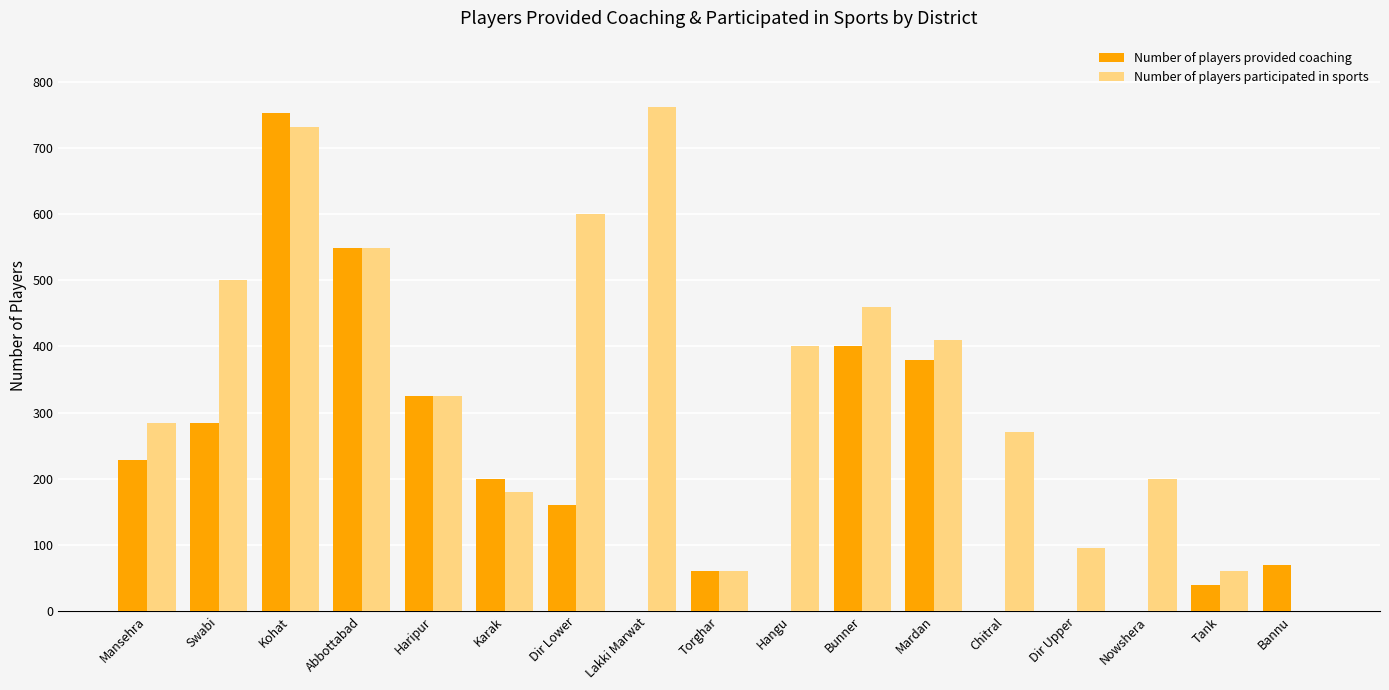

At which category is the sum across all series the highest?

Kohat